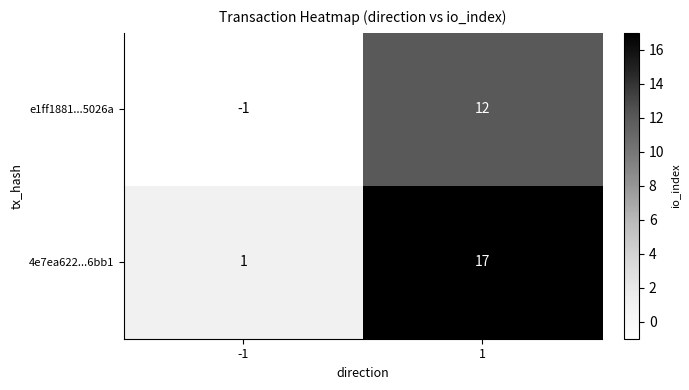

Rank the series by their average value, from highest to lowest.

4e7ea622...6bb1, e1ff1881...5026a